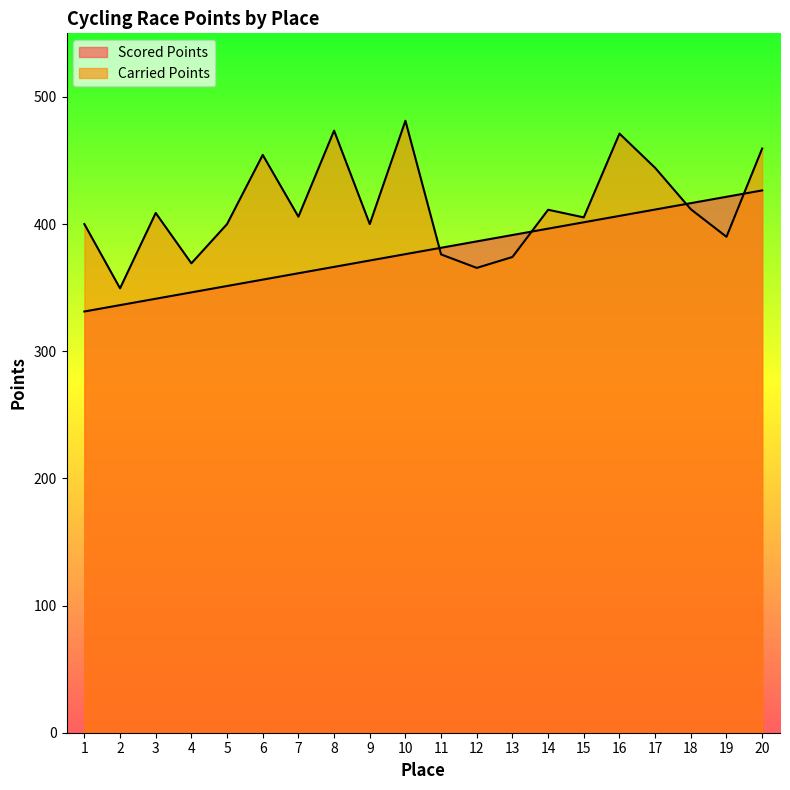

What is the highest value of the Scored Points series?

426.5